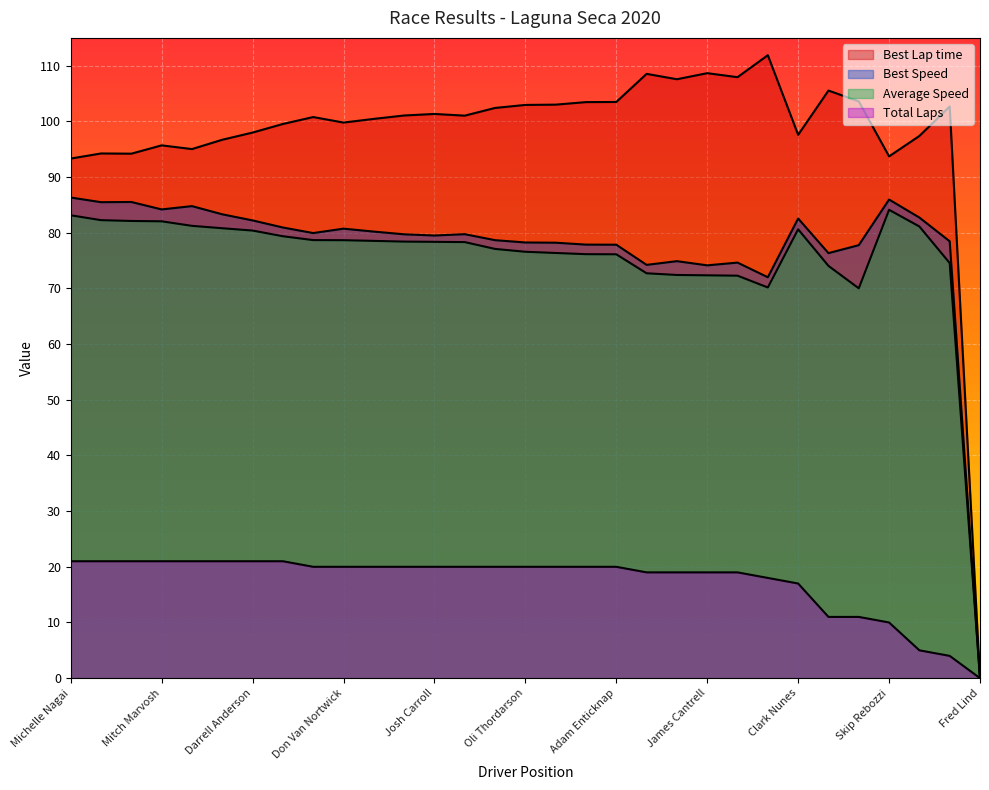

What is the label of the 6th point from the right?

Anthony Bonino